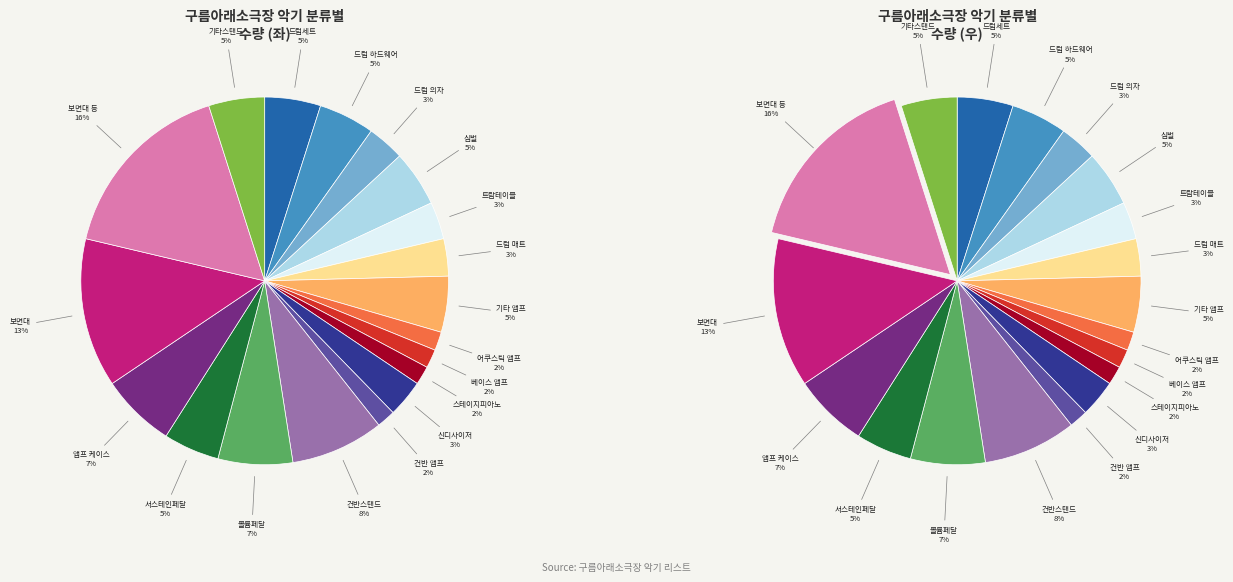

Is 건반 앰프 the majority of the pie?

No